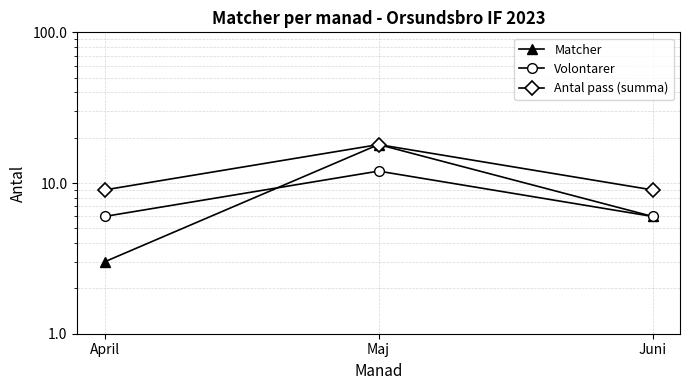

Which series changed the most between April and Juni?

Matcher